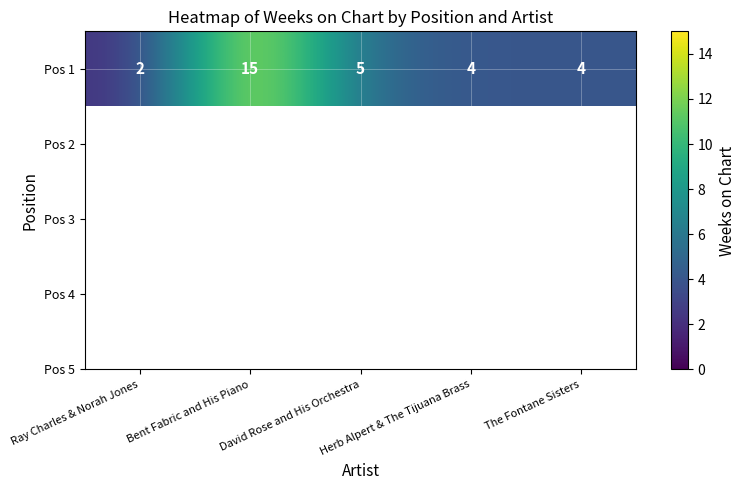

Is it true that the value at David Rose and His Orchestra is 5?

True